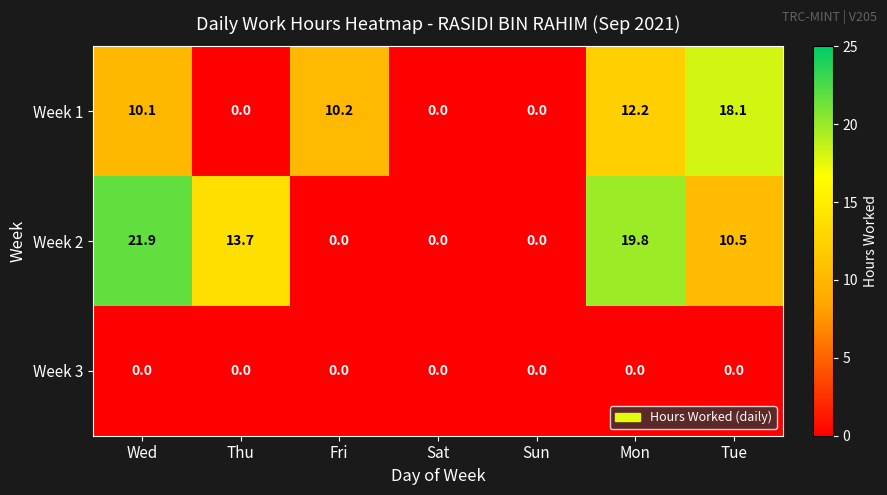

At which category does the chart reach its peak across all series?

Wed